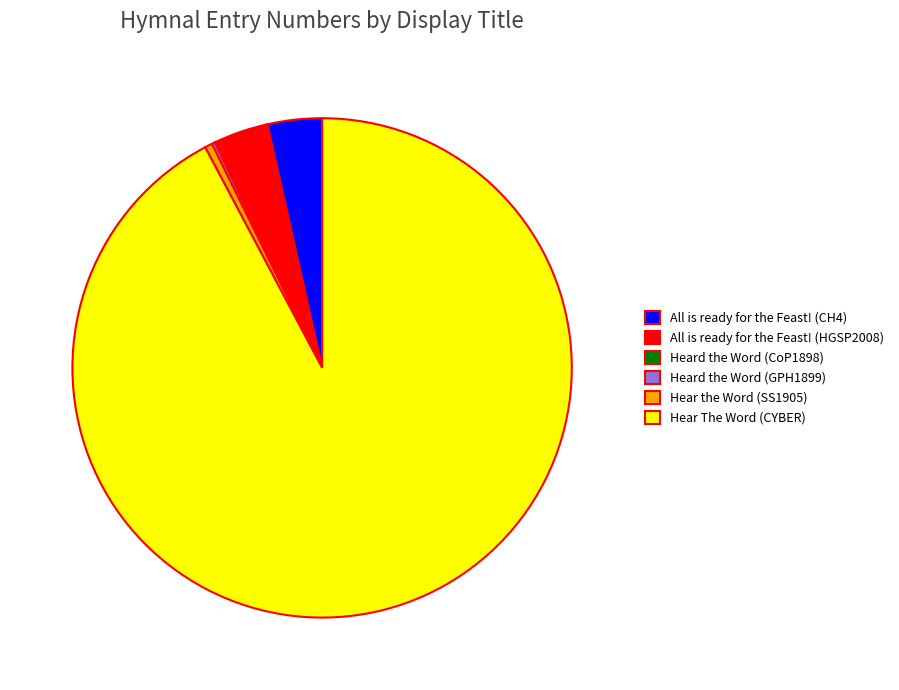

Which has a higher value, Hear the Word (SS1905) or Hear The Word (CYBER)?

Hear The Word (CYBER)